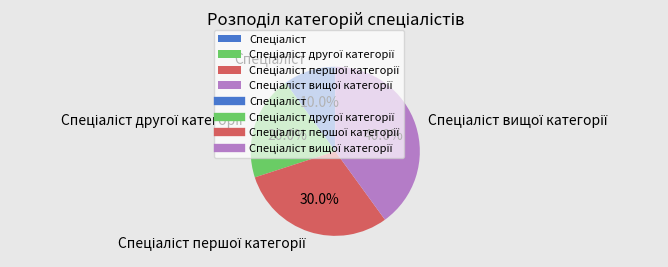

Is there a majority slice in this chart?

No